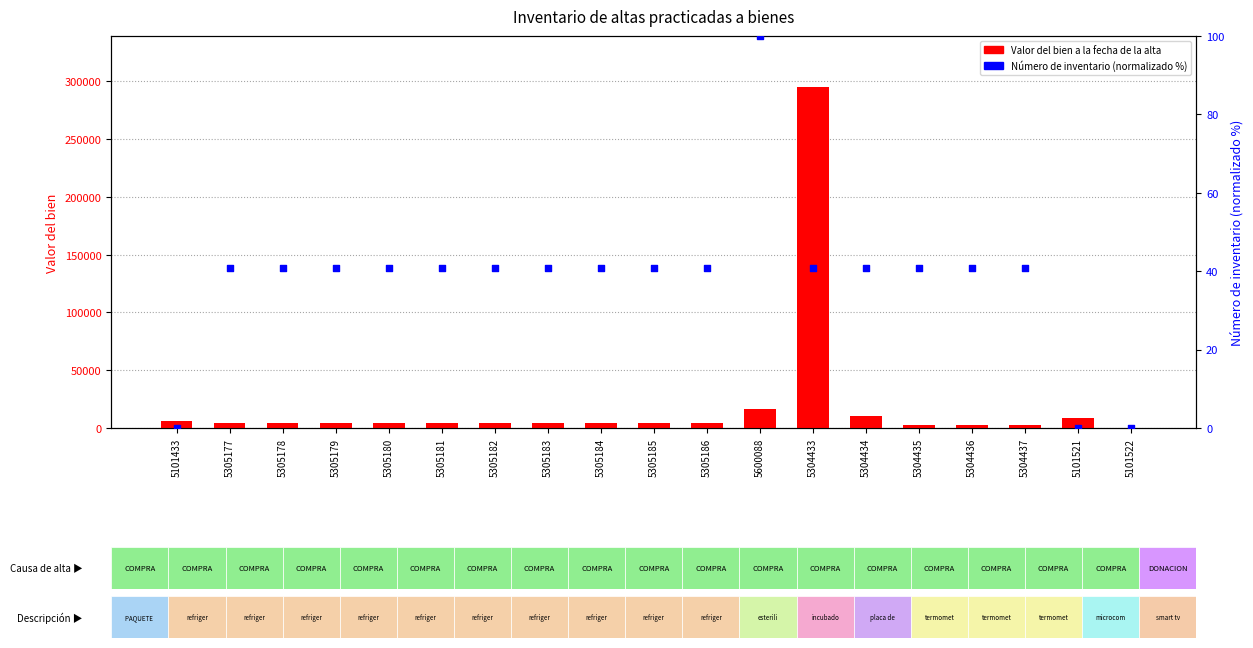

Which series has the largest total across all categories?

Valor del bien a la fecha de la alta